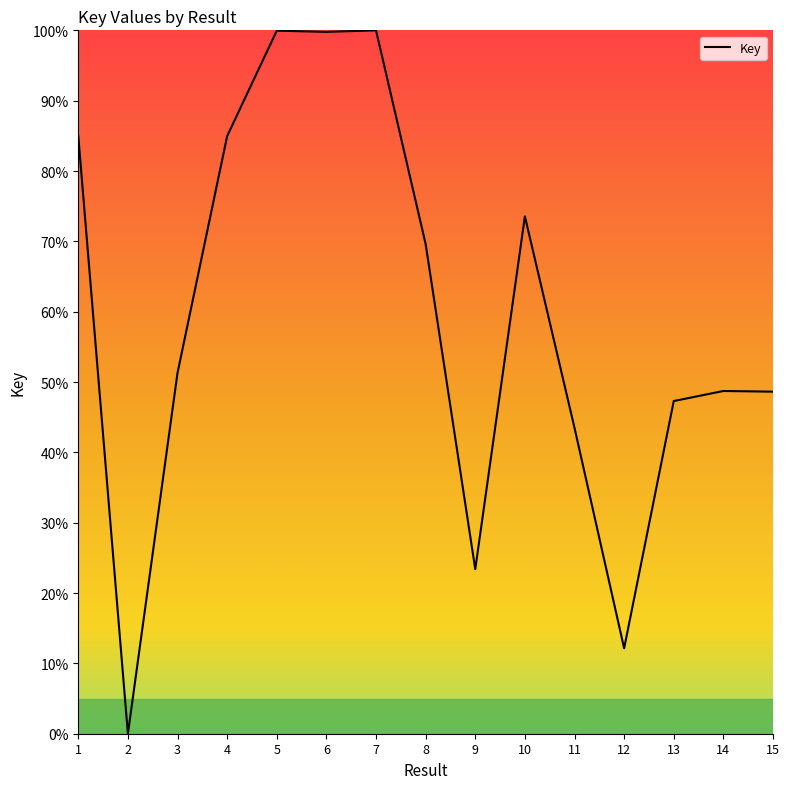

Read the value at 4.

85.0